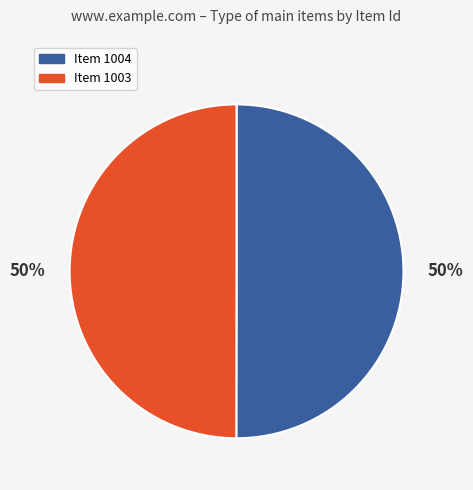

Approximately how many times larger is the value at Item 1004 compared to Item 1003?

1.0